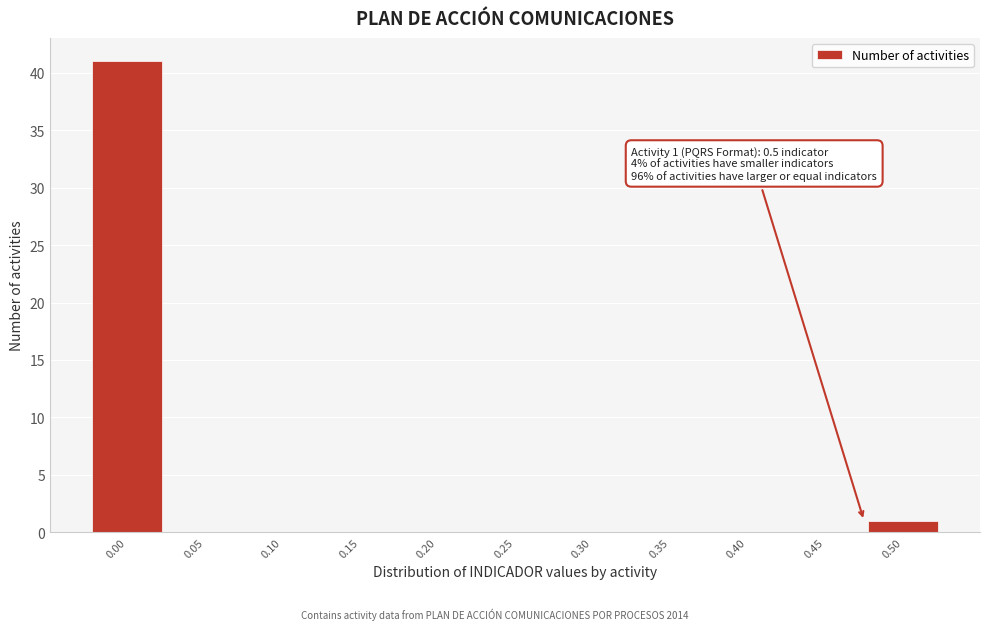

Reading left to right, list all the values displayed in this chart.

0.00=41	0.05=0	0.10=0	0.15=0	0.20=0	0.25=0	0.30=0	0.35=0	0.40=0	0.45=0	0.50=1